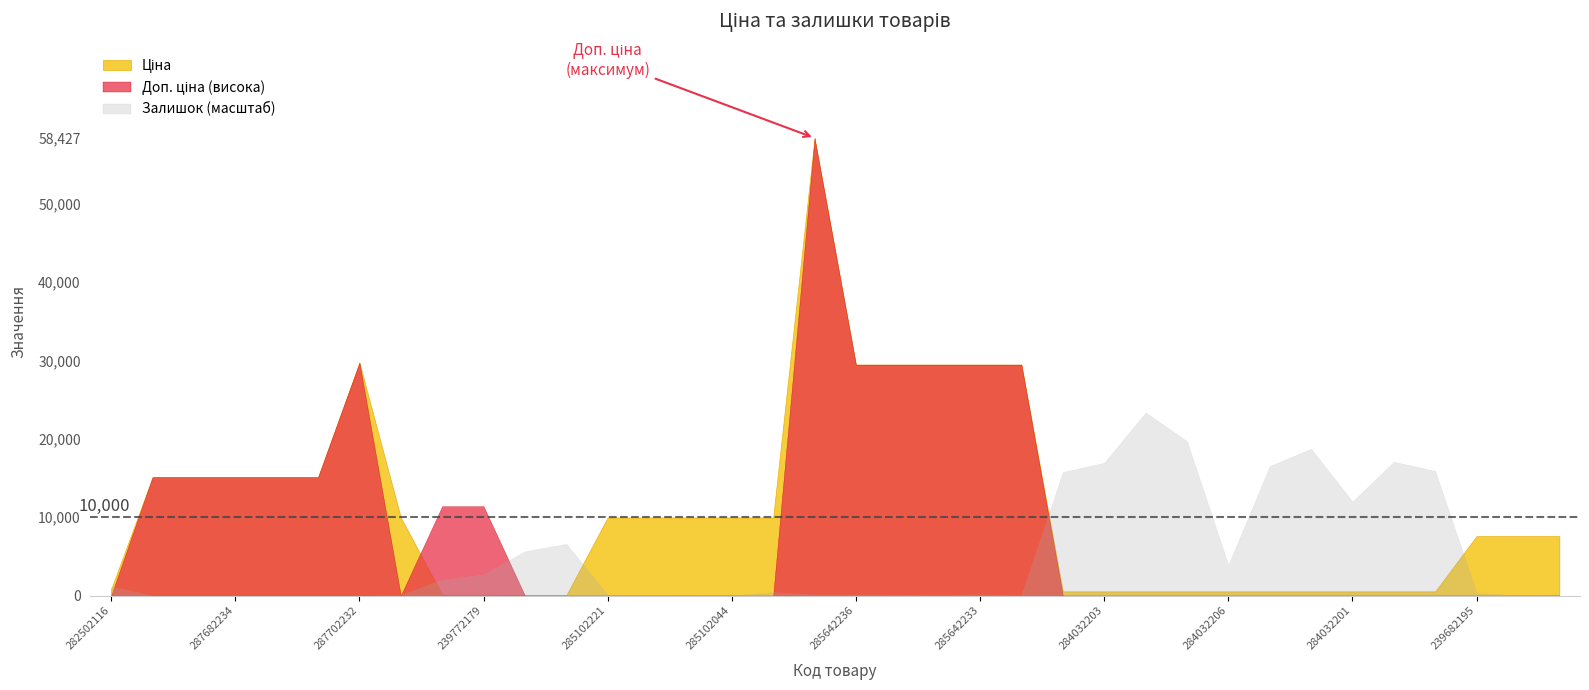

What is the greatest value displayed?

58426.5